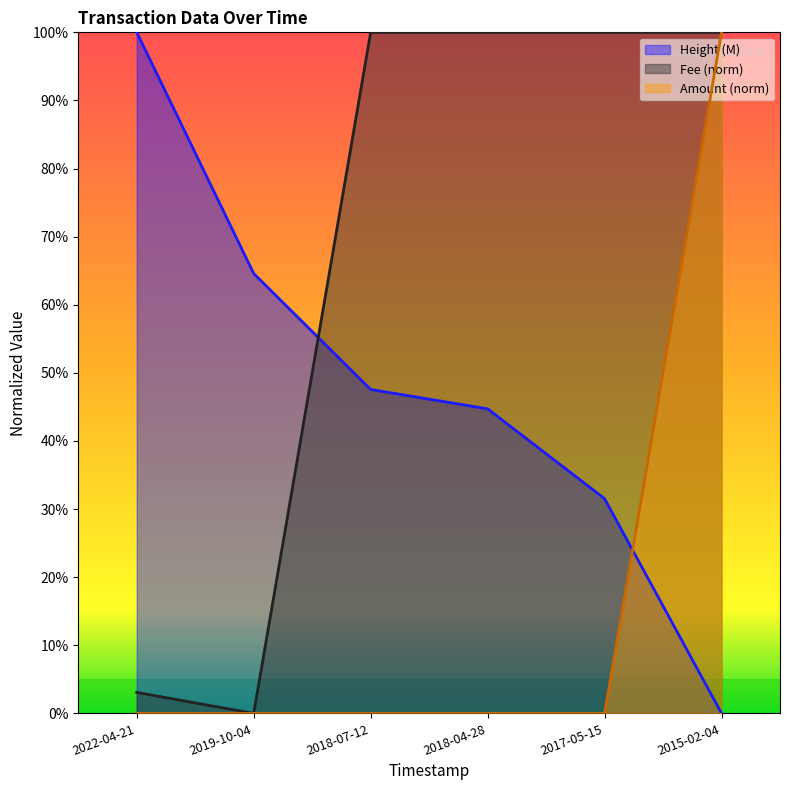

Which series has the largest range (max minus min)?

Amount